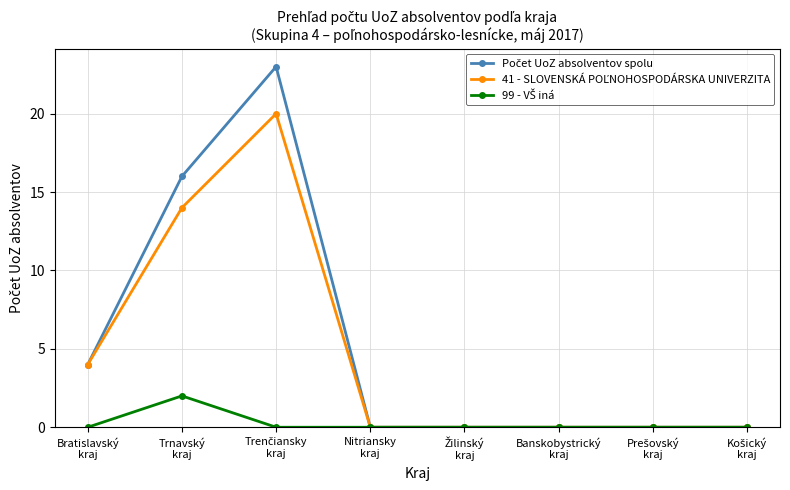

Count the number of categories in the chart.

8